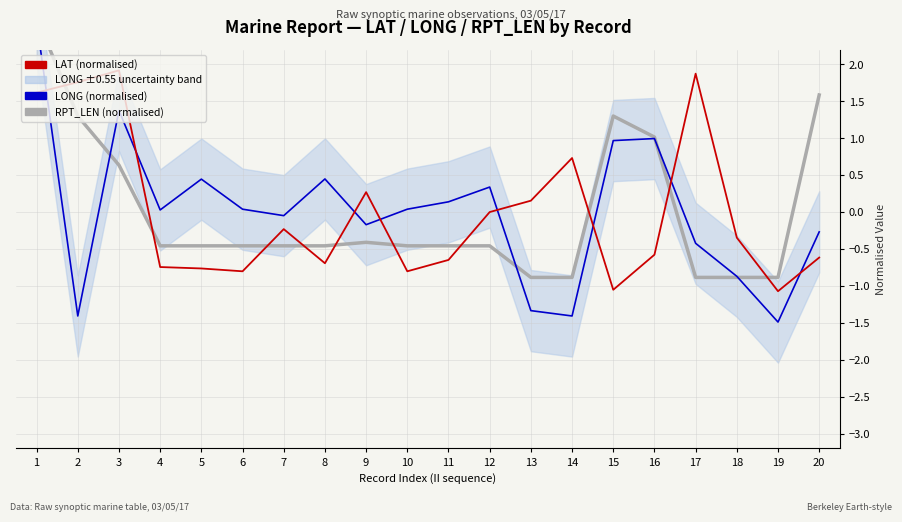

Reading right to left, list all the values displayed in this chart.

RPT_LEN (normalised): 20=1.6	19=-0.9	18=-0.9	17=-0.9	16=1.0	15=1.3	14=-0.9	13=-0.9	12=-0.5	11=-0.5	10=-0.5	9=-0.4	8=-0.5	7=-0.5	6=-0.5	5=-0.5	4=-0.5	3=0.6	2=1.3	1=2.6
LONG (normalised): 20=-0.3	19=-1.5	18=-0.9	17=-0.4	16=1.0	15=1.0	14=-1.4	13=-1.3	12=0.3	11=0.1	10=0.0	9=-0.2	8=0.4	7=-0.0	6=0.0	5=0.4	4=0.0	3=1.4	2=-1.4	1=2.6
LAT (normalised): 20=-0.6	19=-1.1	18=-0.3	17=1.9	16=-0.6	15=-1.1	14=0.7	13=0.2	12=0.0	11=-0.6	10=-0.8	9=0.3	8=-0.7	7=-0.2	6=-0.8	5=-0.8	4=-0.7	3=1.9	2=1.8	1=1.6